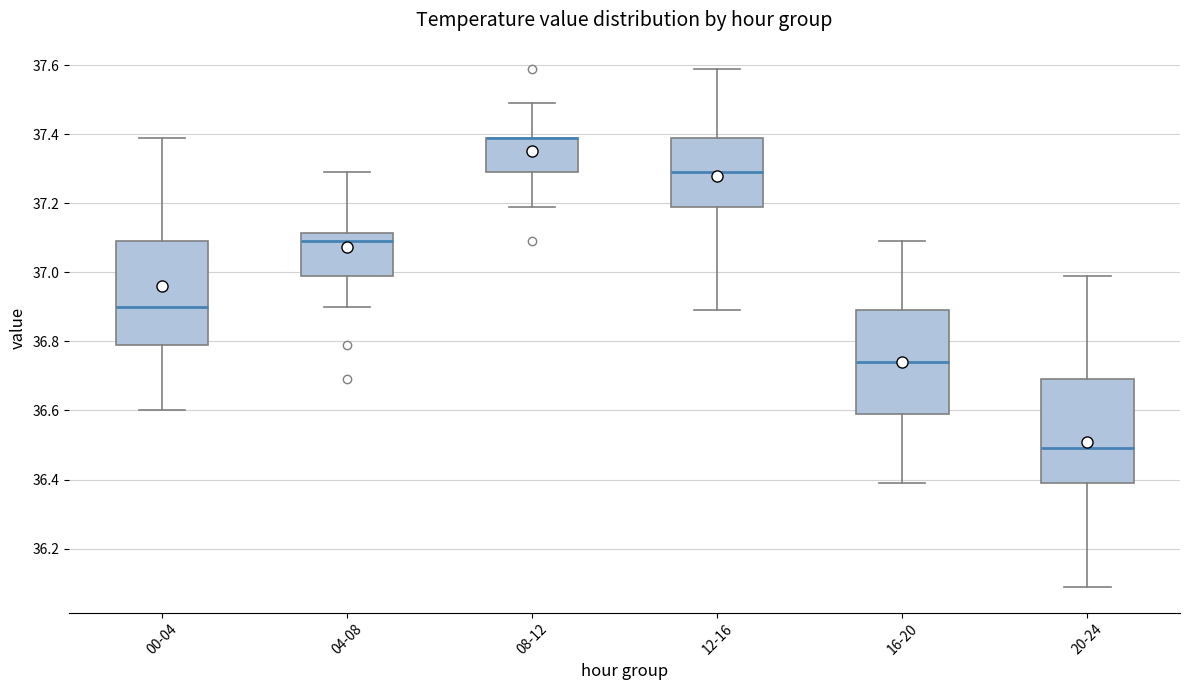

Where does the median line of the box for 00-04 sit on the y-axis? The values are not printed on the chart, so give them approximately, as read against the axis.

36.90